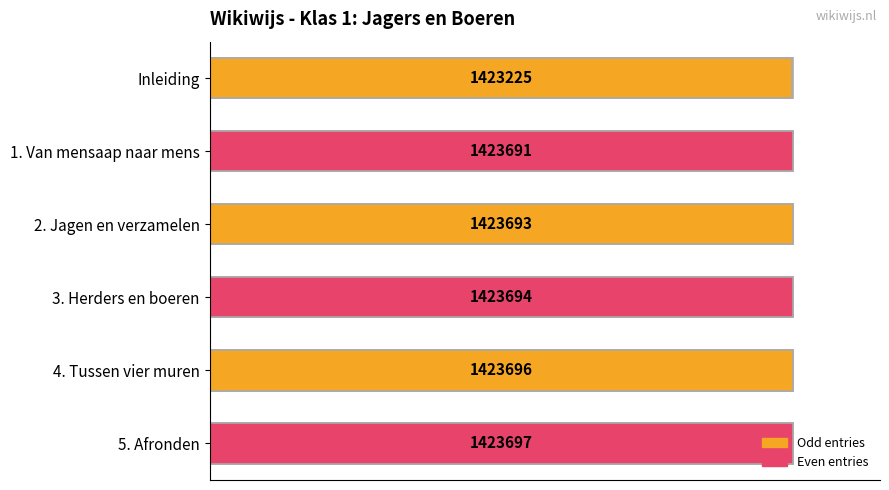

Reading left to right, what are all the values shown in this chart?

100.0	100.0	100.0	100.0	100.0	100.0